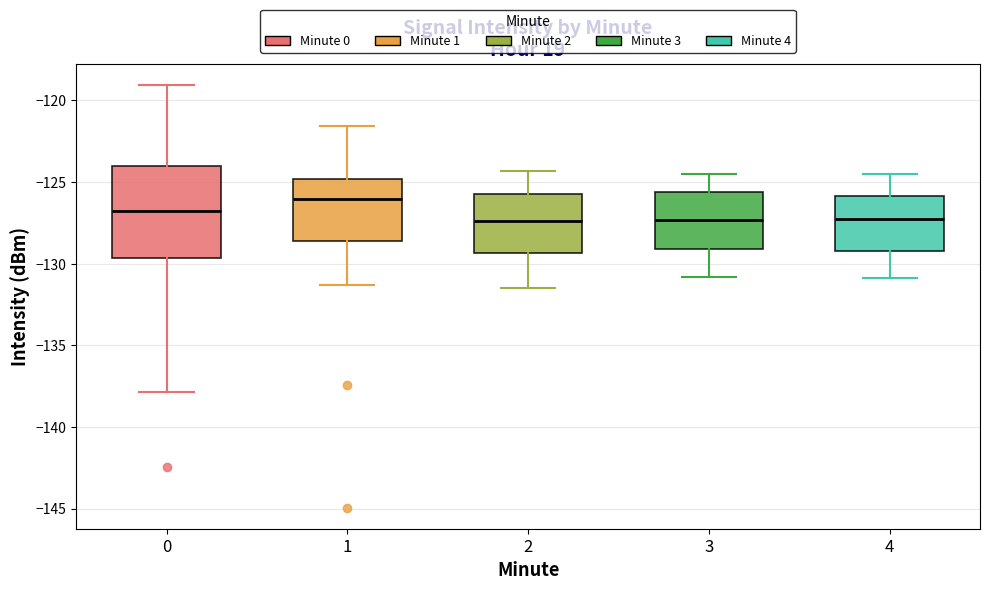

Reading left to right, transcribe this box plot: for each box, give where its median line is, the range the box spans, and where its two whiskers end, as read against the y-axis. The values are not printed on the chart, so give them approximately, as read against the axis.

0: median -127.0, box -129.5 to -124.0, whiskers -138.0 to -119.0
1: median -126.0, box -128.5 to -125.0, whiskers -131.5 to -121.5
2: median -127.5, box -129.5 to -125.5, whiskers -131.5 to -124.5
3: median -127.5, box -129.0 to -125.5, whiskers -131.0 to -124.5
4: median -127.0, box -129.0 to -126.0, whiskers -131.0 to -124.5